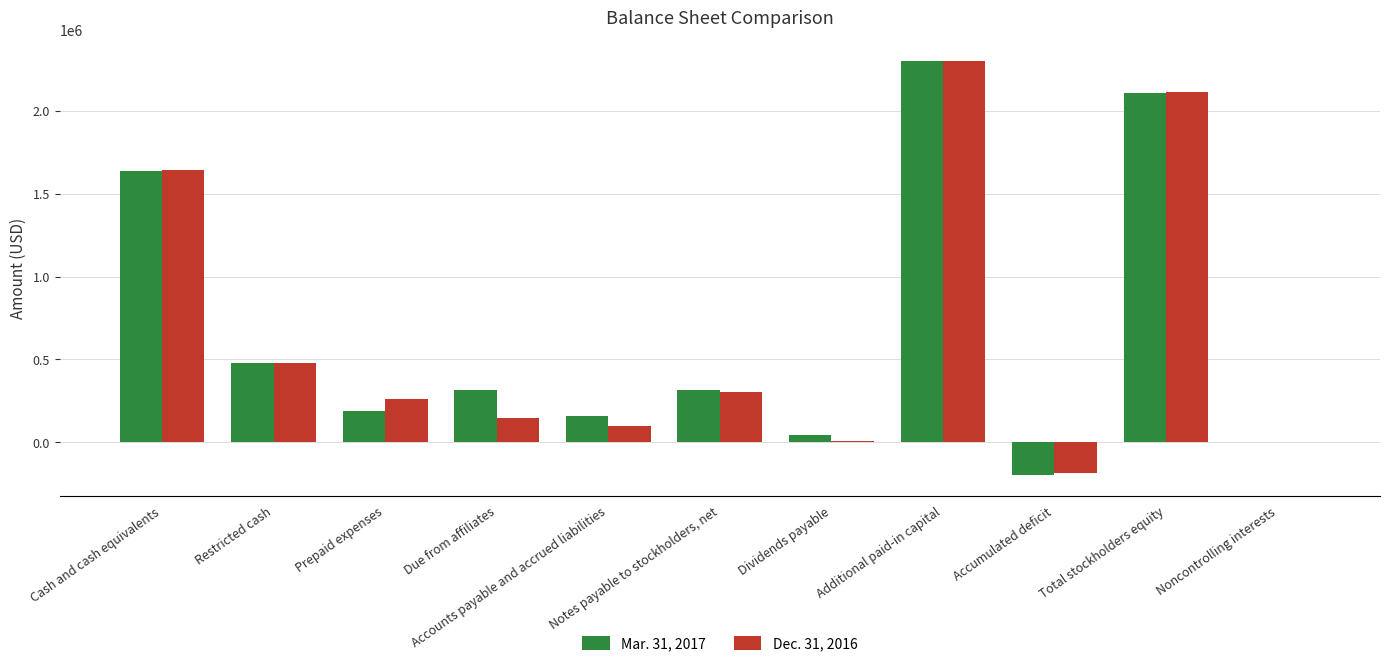

What is the maximum value shown in the chart?

2300953